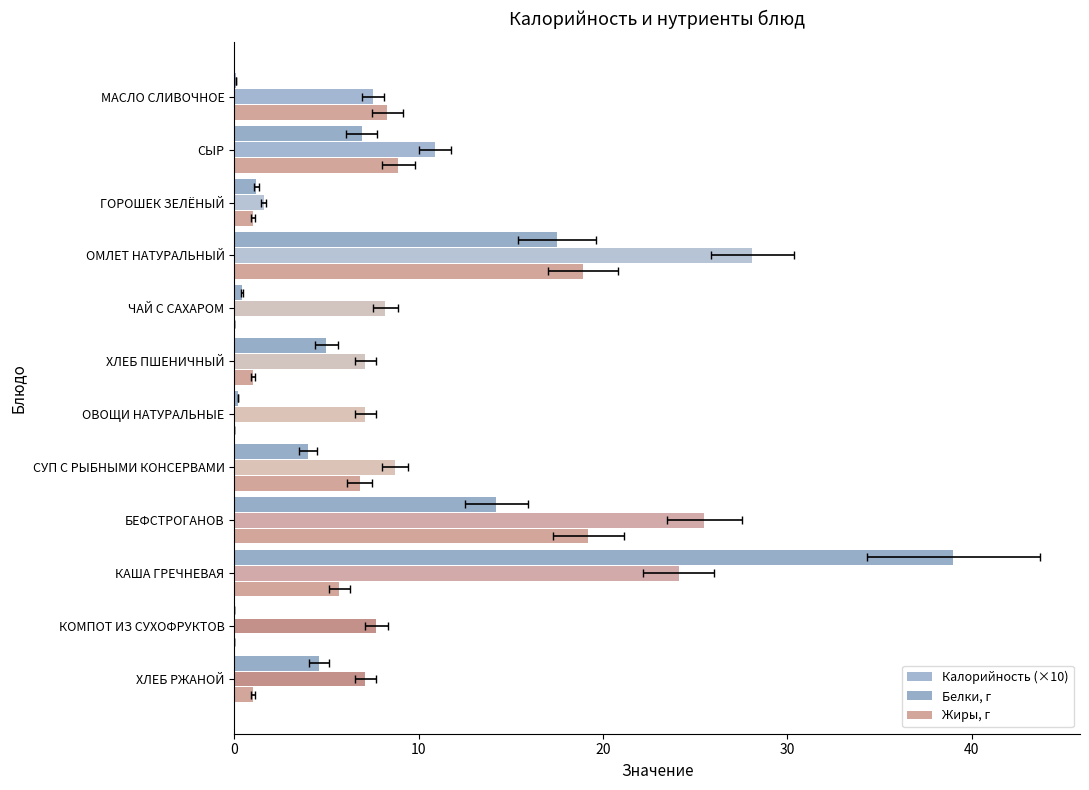

What are all the series names shown in the legend?

Калорийность (×10), Белки, г, Жиры, г